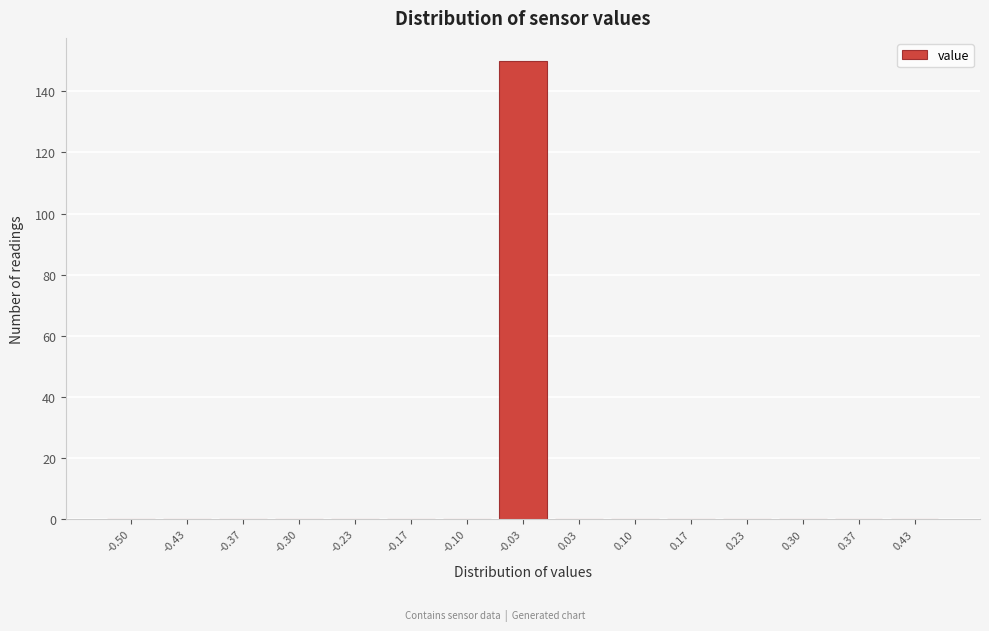

Reading right to left, what are all the values shown in this chart?

0.43=0	0.37=0	0.30=0	0.23=0	0.17=0	0.10=0	0.03=0	-0.03=150	-0.10=0	-0.17=0	-0.23=0	-0.30=0	-0.37=0	-0.43=0	-0.50=0